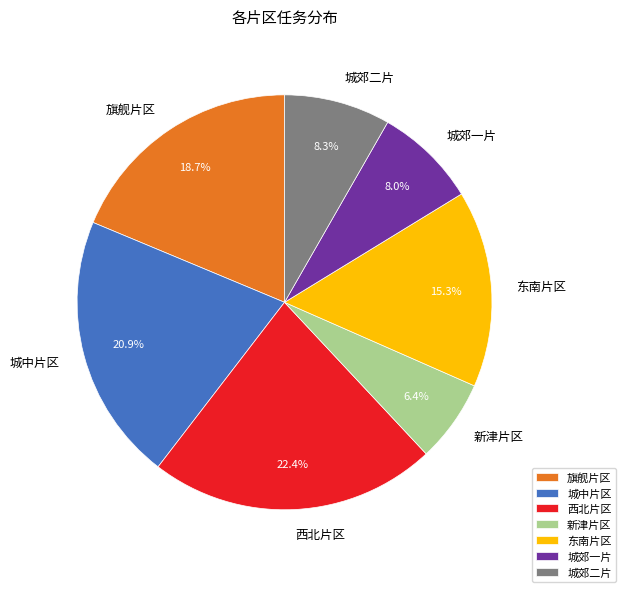

What is the largest slice in the pie chart?

西北片区